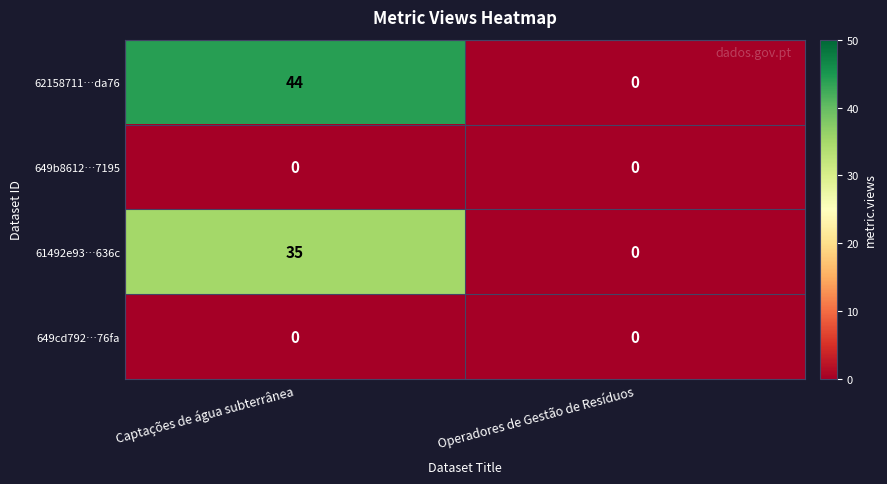

What is the difference between the highest and lowest values at Captações de água subterrânea?

44